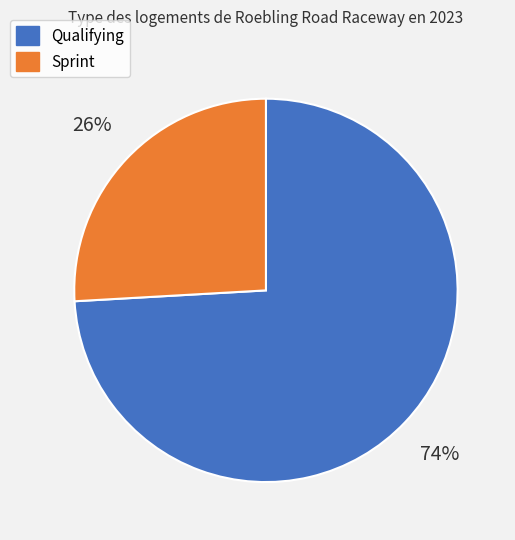

Is there a majority slice in this chart?

Yes